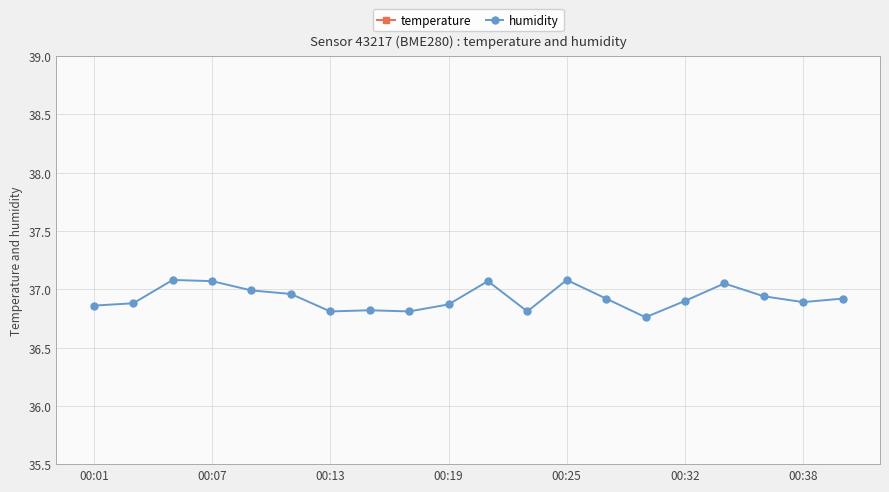

What is the maximum value shown in the chart?

37.1